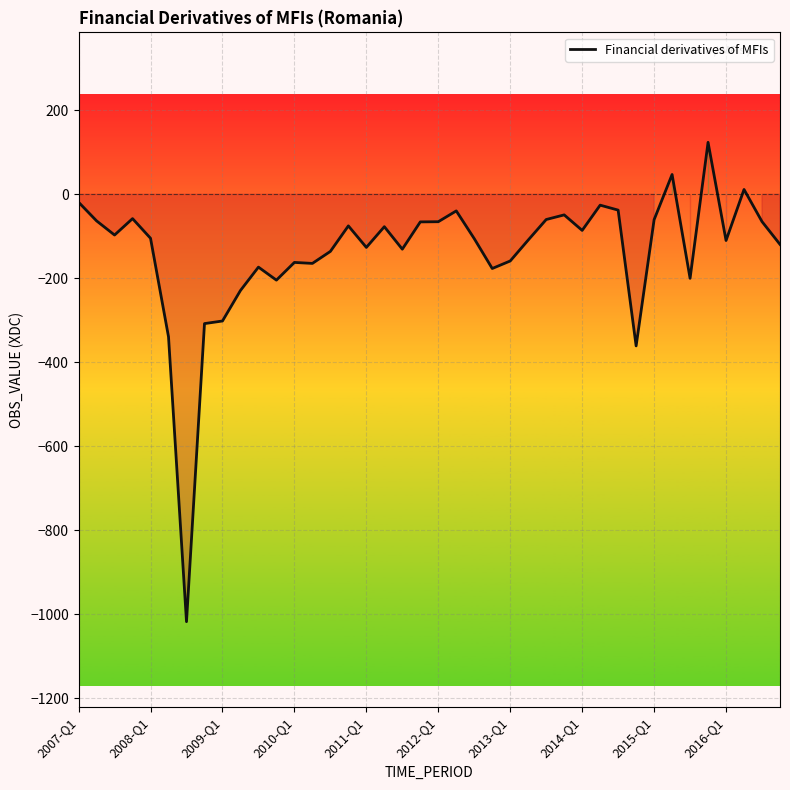

What is the smallest value displayed?

-1017.9